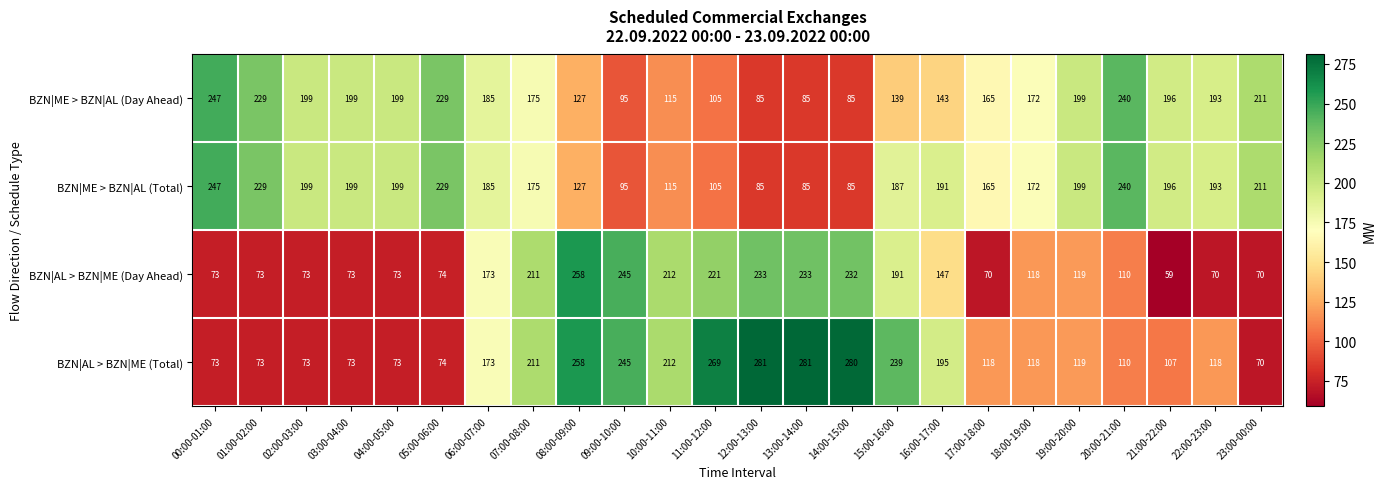

Between 10:00-11:00 and 15:00-16:00, which series saw the biggest shift?

BZN|ME > BZN|AL (Total)